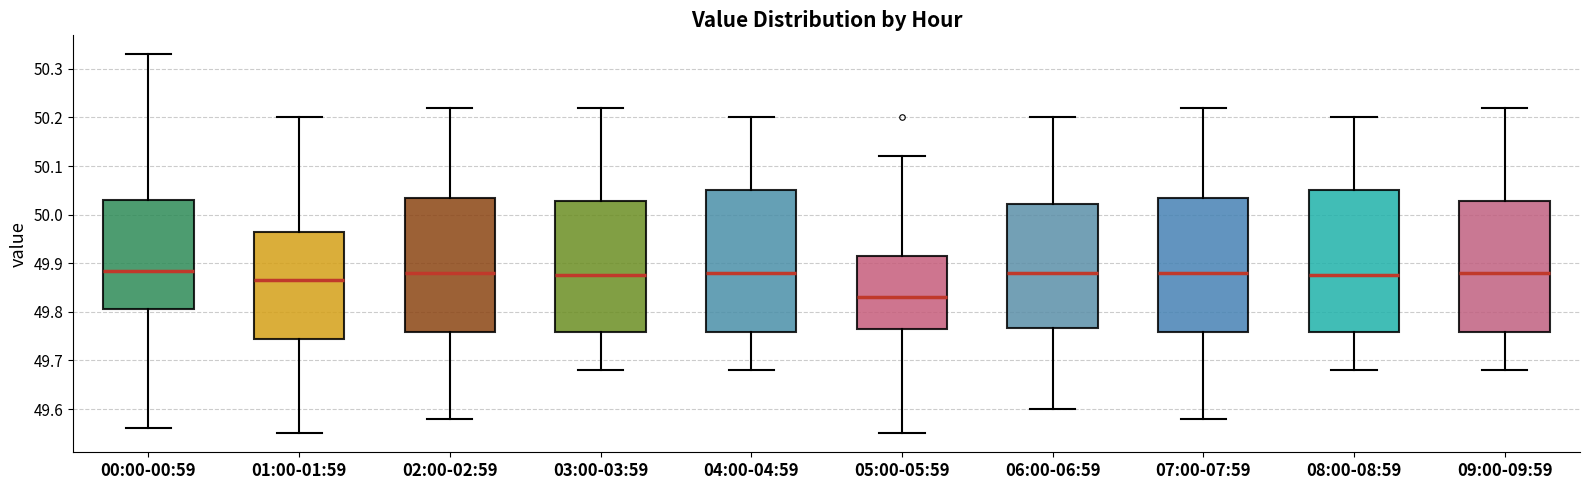

Reading left to right, transcribe this box plot: for each box, give where its median line is, the range the box spans, and where its two whiskers end, as read against the y-axis. The values are not printed on the chart, so give them approximately, as read against the axis.

00:00-00:59: median 49.89, box 49.81 to 50.03, whiskers 49.56 to 50.33
01:00-01:59: median 49.87, box 49.75 to 49.97, whiskers 49.55 to 50.20
02:00-02:59: median 49.88, box 49.76 to 50.04, whiskers 49.58 to 50.22
03:00-03:59: median 49.88, box 49.76 to 50.03, whiskers 49.68 to 50.22
04:00-04:59: median 49.88, box 49.76 to 50.05, whiskers 49.68 to 50.20
05:00-05:59: median 49.83, box 49.77 to 49.92, whiskers 49.55 to 50.12
06:00-06:59: median 49.88, box 49.77 to 50.02, whiskers 49.60 to 50.20
07:00-07:59: median 49.88, box 49.76 to 50.04, whiskers 49.58 to 50.22
08:00-08:59: median 49.88, box 49.76 to 50.05, whiskers 49.68 to 50.20
09:00-09:59: median 49.88, box 49.76 to 50.03, whiskers 49.68 to 50.22